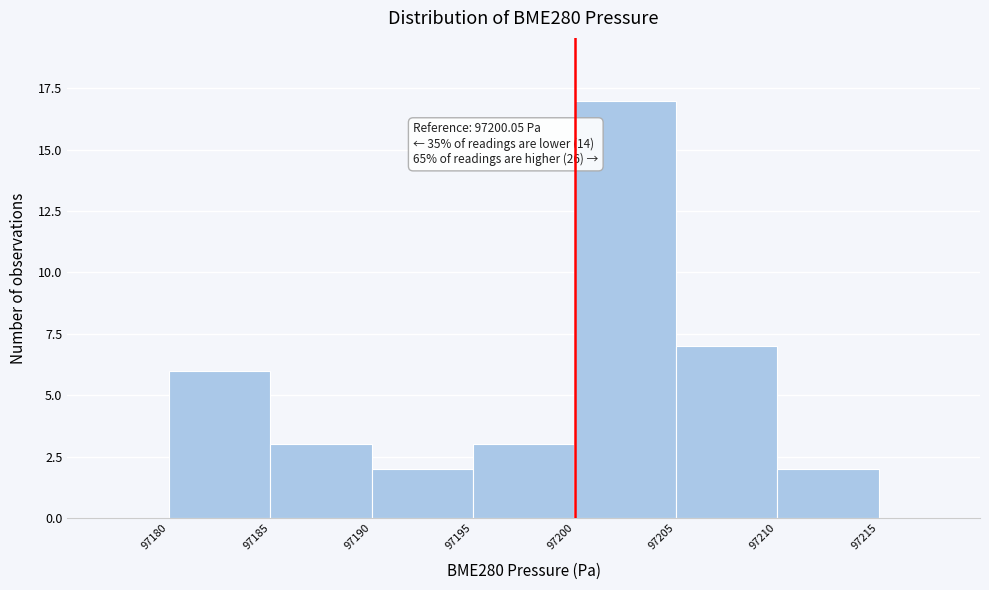

Which range on the x-axis has the tallest bar?

97200 to 97205